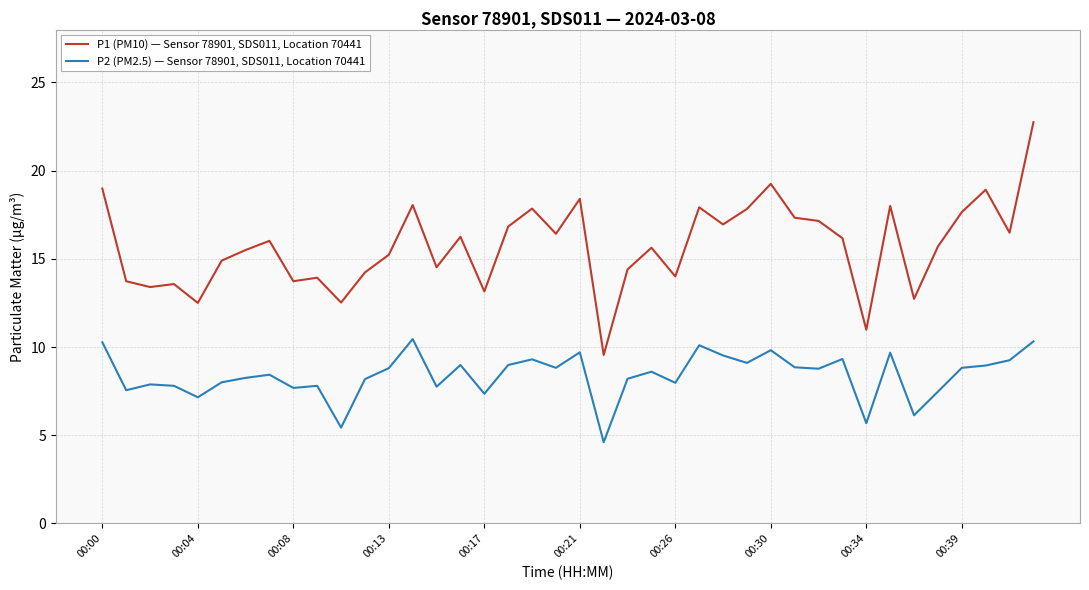

List the series in order of their overall mean, lowest first.

P2 (PM2.5) — Sensor 78901, SDS011, Location 70441, P1 (PM10) — Sensor 78901, SDS011, Location 70441